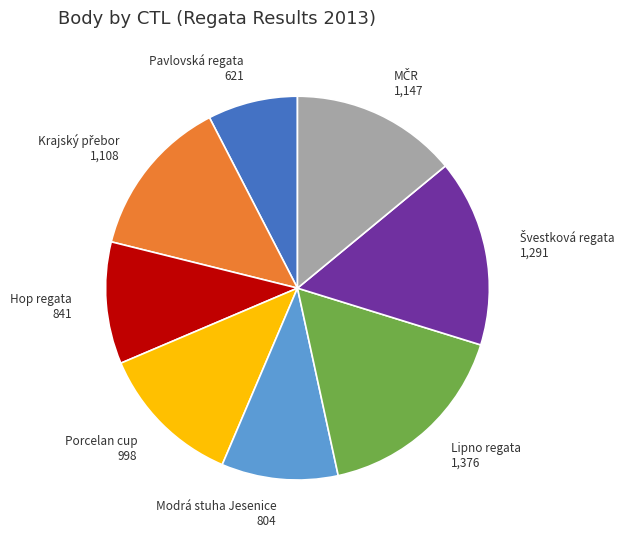

Which has a higher value, Modrá stuha Jesenice or Lipno regata?

Lipno regata